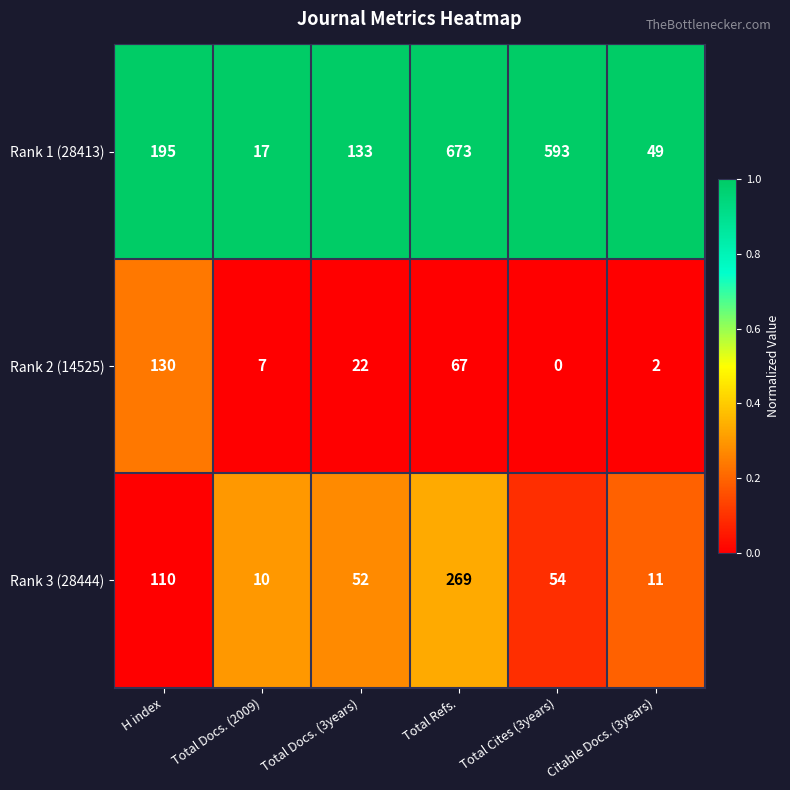

Reading left to right, extract all data points from this chart.

Rank 1 (28413): 195	17	133	673	593	49
Rank 2 (14525): 130	7	22	67	0	2
Rank 3 (28444): 110	10	52	269	54	11